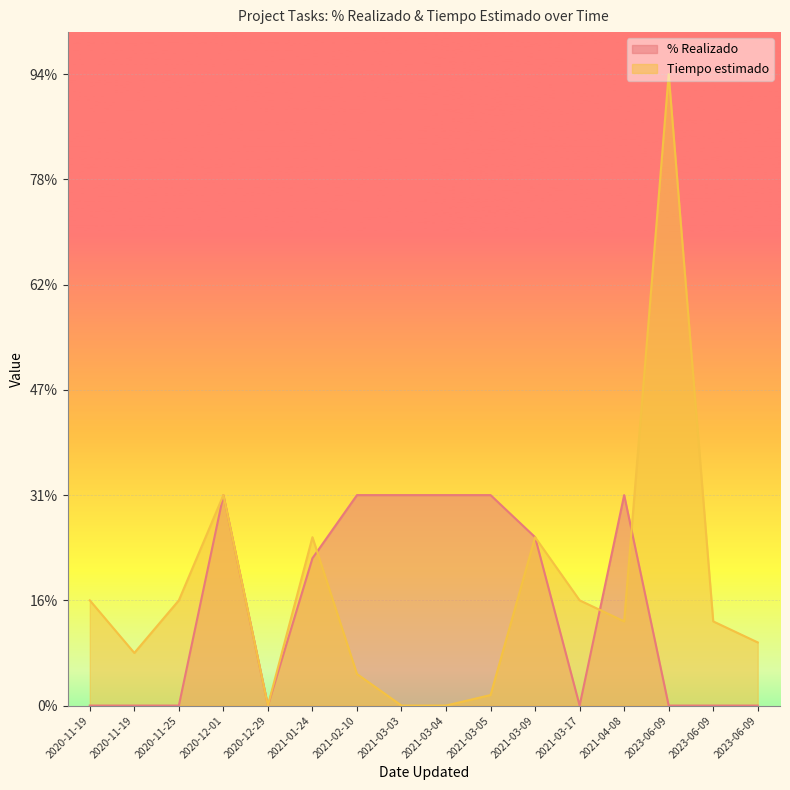

At 2020-12-29, list the series in order from largest to smallest.

% Realizado, Tiempo estimado